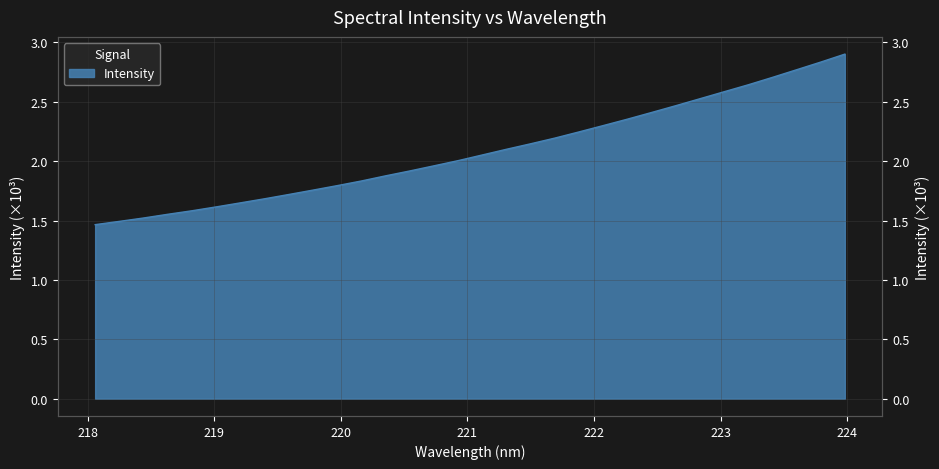

List the labels in order of value, largest first.

223.9802, 223.7895, 223.5987, 223.408, 223.2172, 223.0264, 222.8355, 222.6447, 222.4538, 222.263, 222.0721, 221.8812, 221.6902, 221.4993, 221.3083, 221.1174, 220.9264, 220.7354, 220.5444, 220.3533, 220.1623, 219.9712, 219.7801, 219.589, 219.3979, 219.2067, 219.0156, 218.8244, 218.6332, 218.442, 218.2508, 218.0596